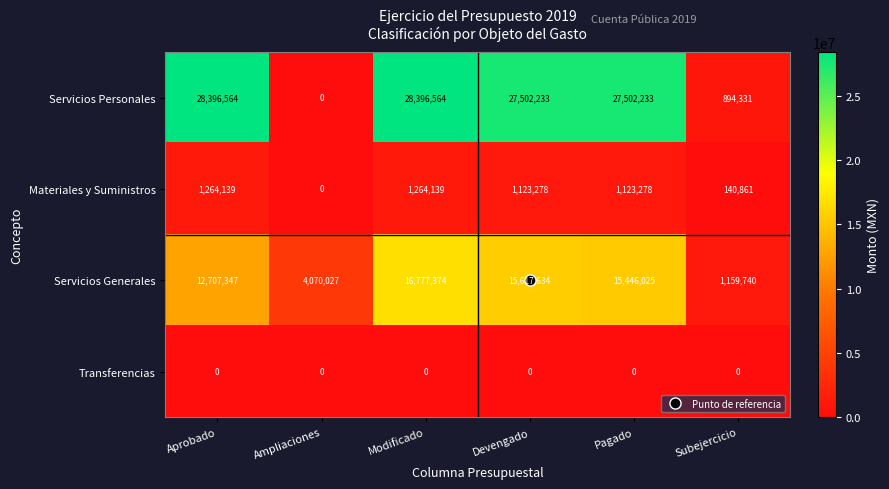

How many data points in Materiales y Suministros are less than 1123278?

2